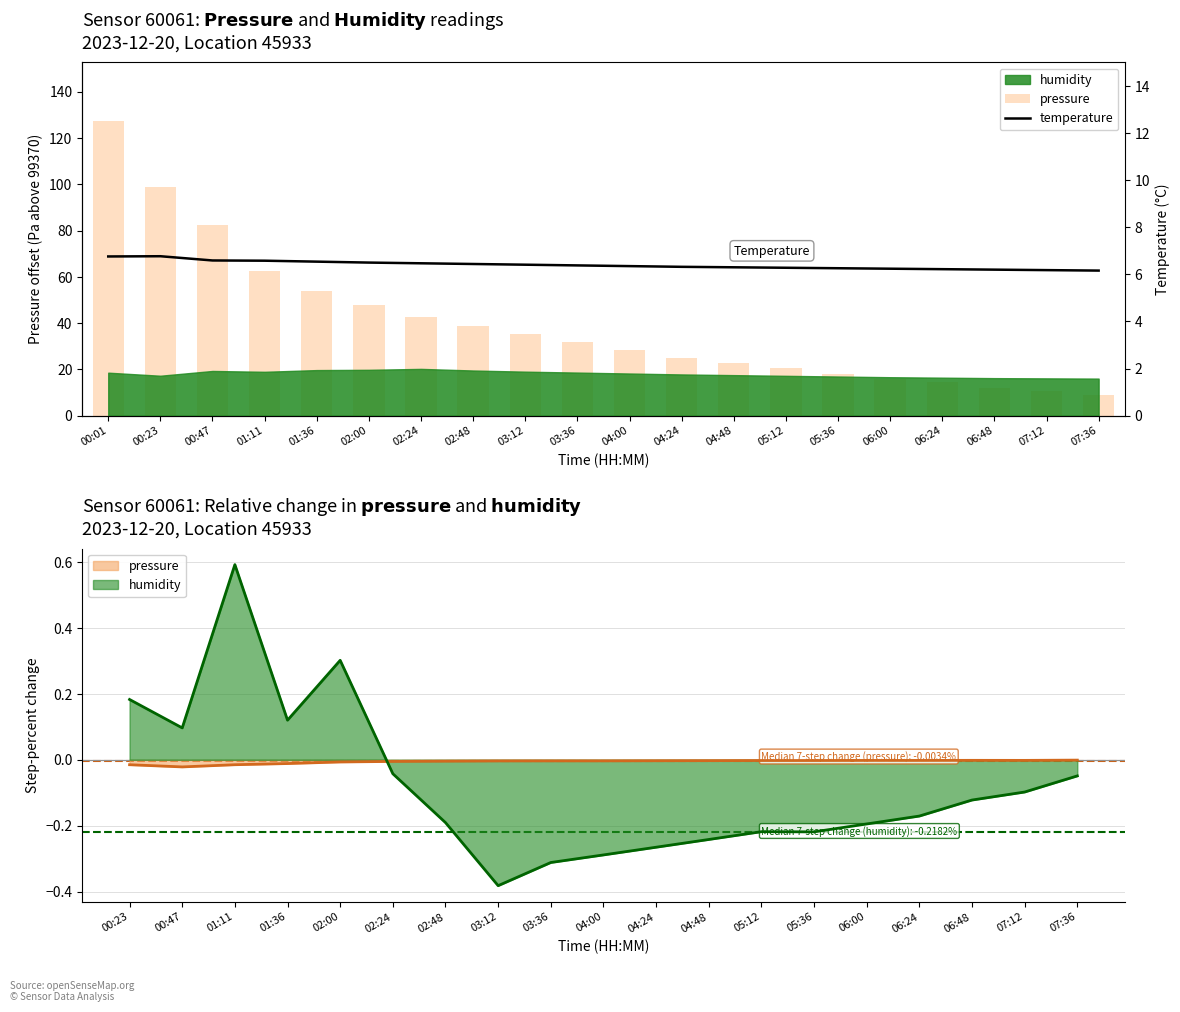

Does the chart contain any negative values?

No